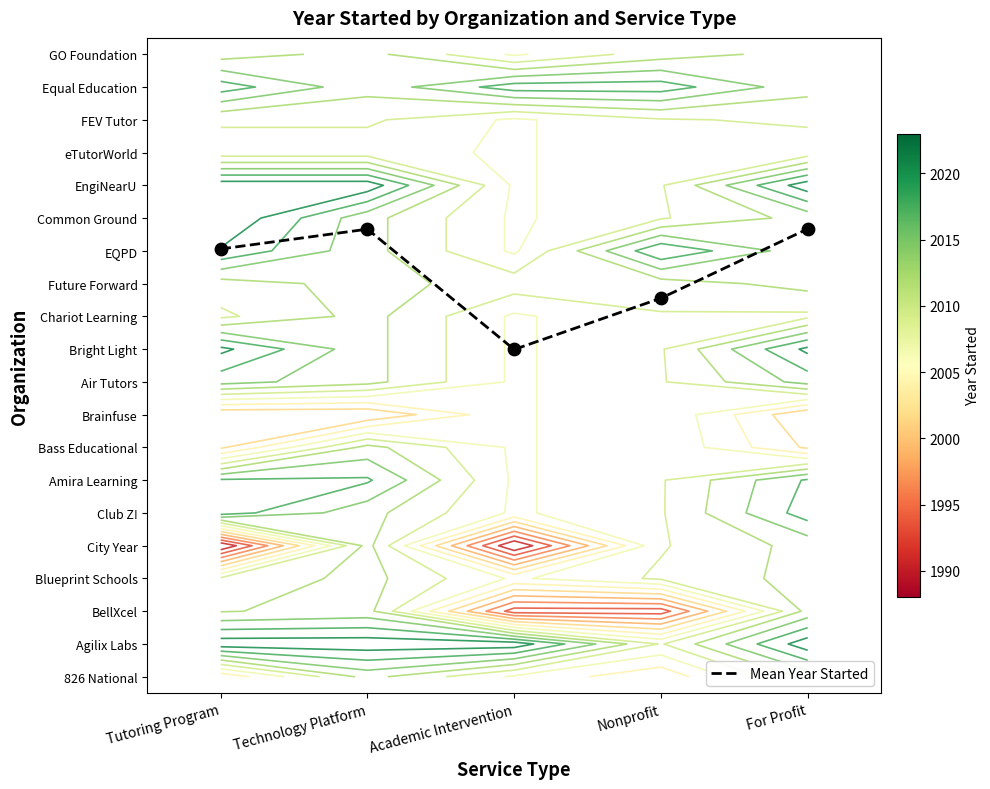

Which series has the largest total across all categories?

Mean Year Started